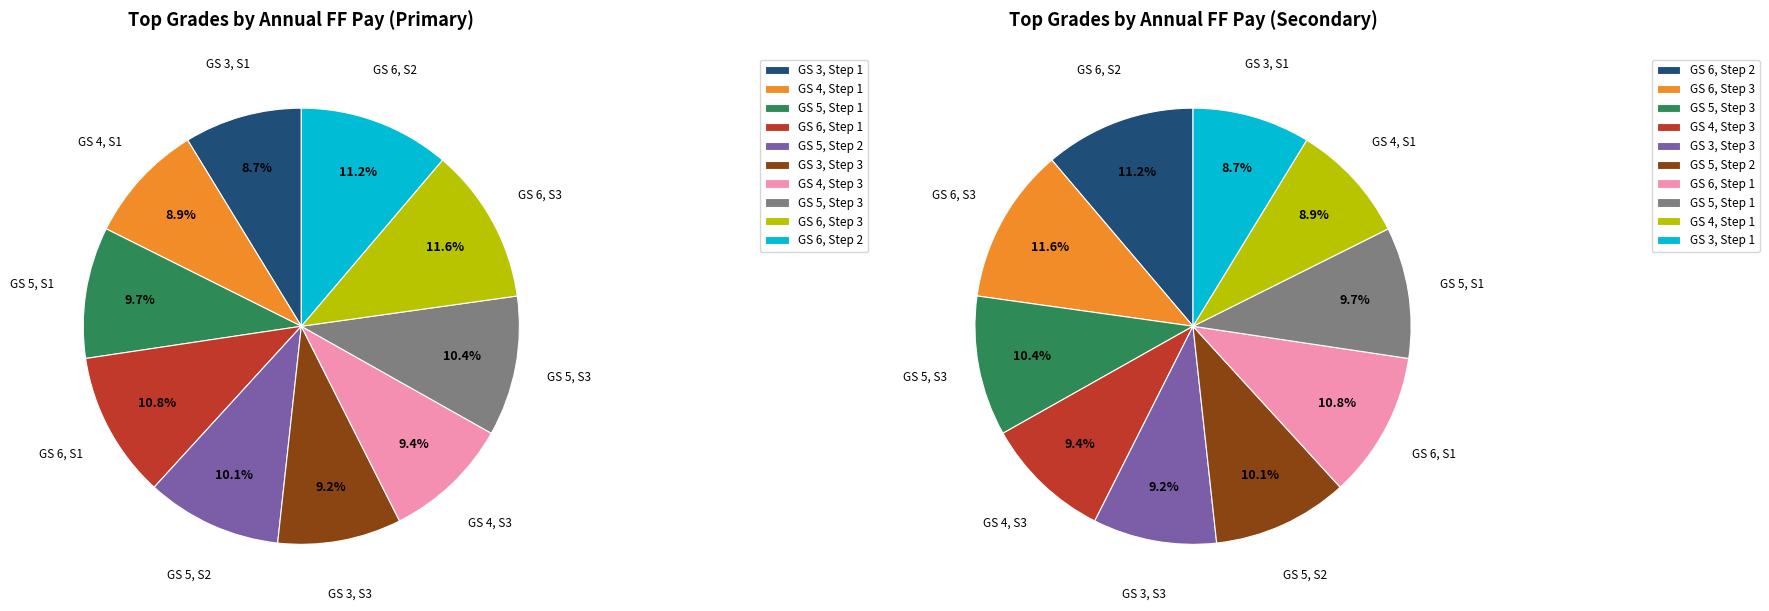

Rank the categories by value from lowest to highest.

GS 3 Step 1, GS 4 Step 1, GS 3 Step 3, GS 4 Step 3, GS 5 Step 1, GS 5 Step 2, GS 5 Step 3, GS 6 Step 1, GS 6 Step 2, GS 6 Step 3